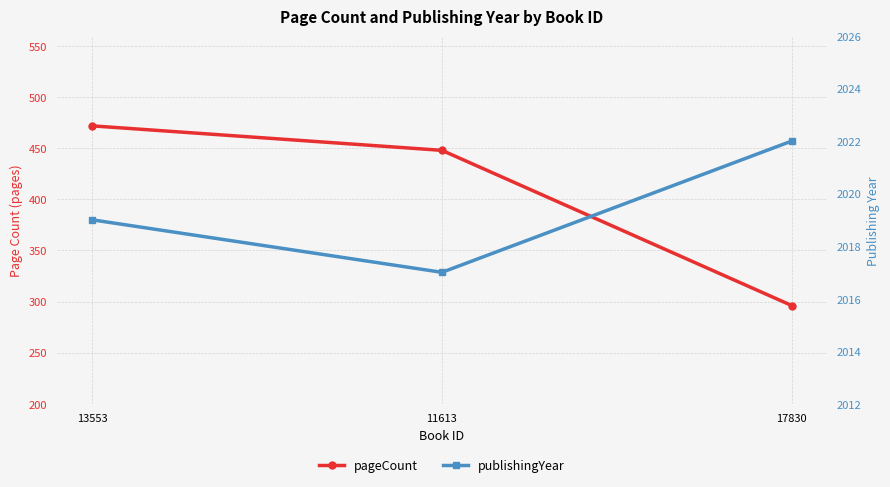

Reading left to right, list all the values displayed in this chart.

pageCount: 13553=472	11613=448	17830=296
publishingYear: 13553=2019	11613=2017	17830=2022